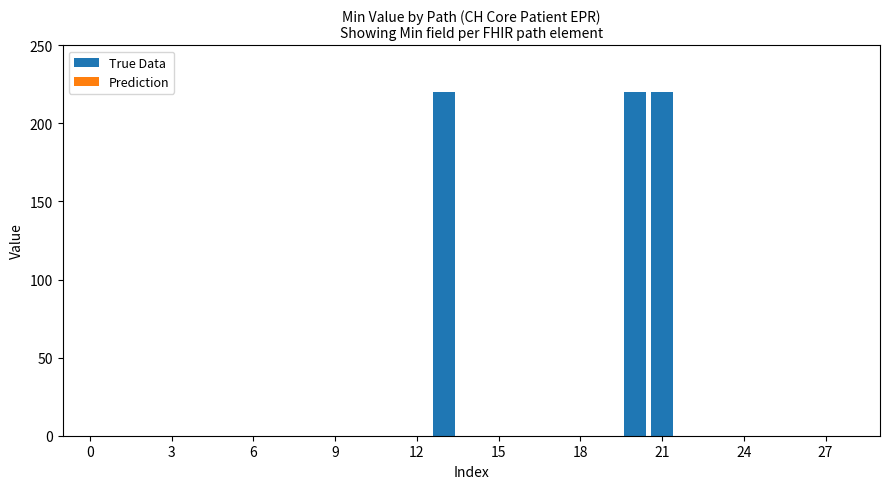

What is the sum of all values?

660